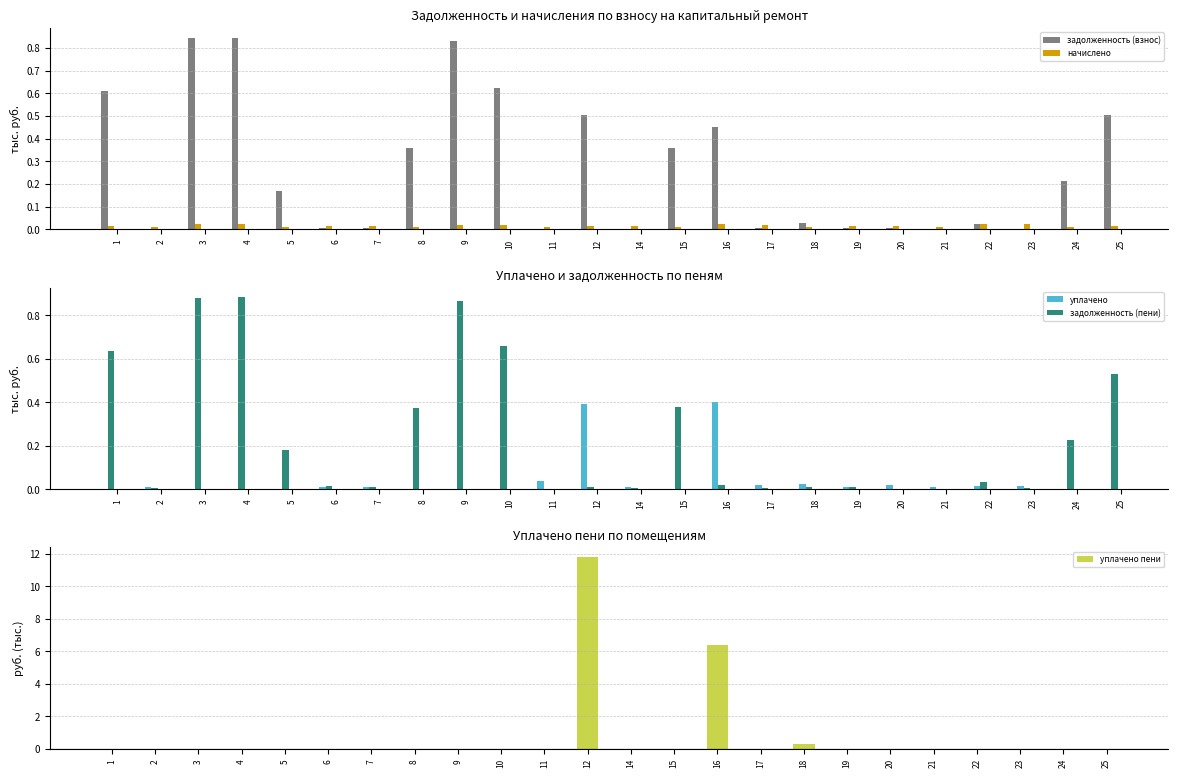

List the series in order of their peak value, lowest first.

начислено, уплачено, задолженность (взнос), задолженность (пени), уплачено пени